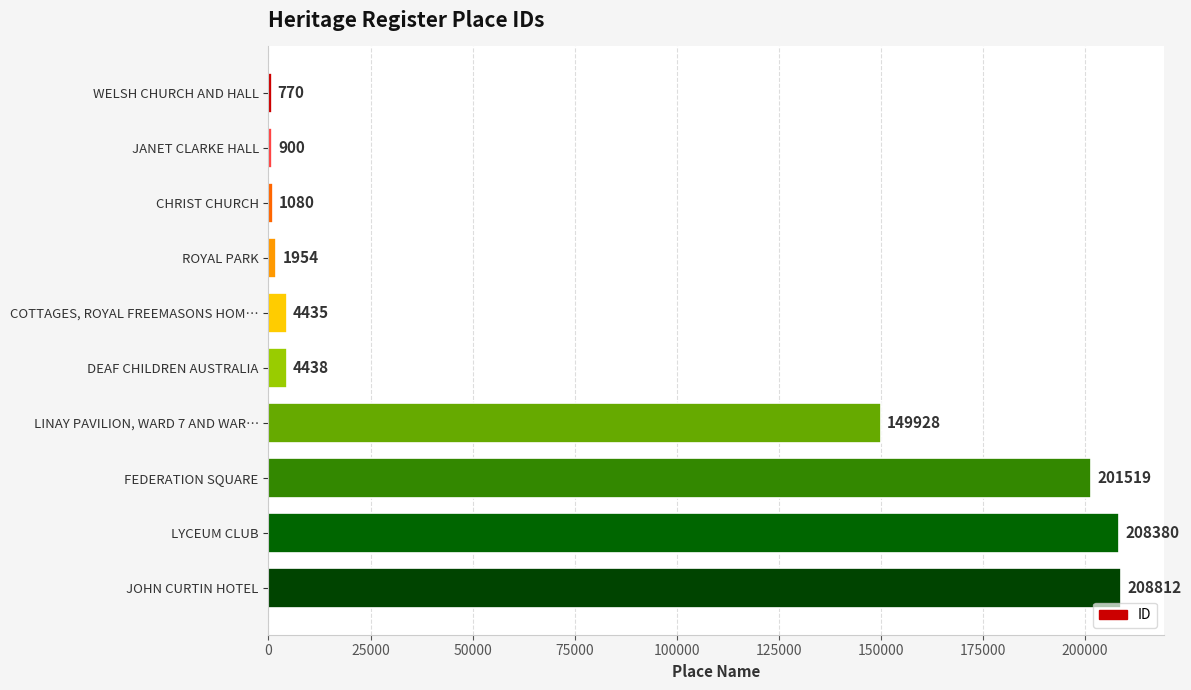

True or false: the data shows 900 at JANET CLARKE HALL.

True